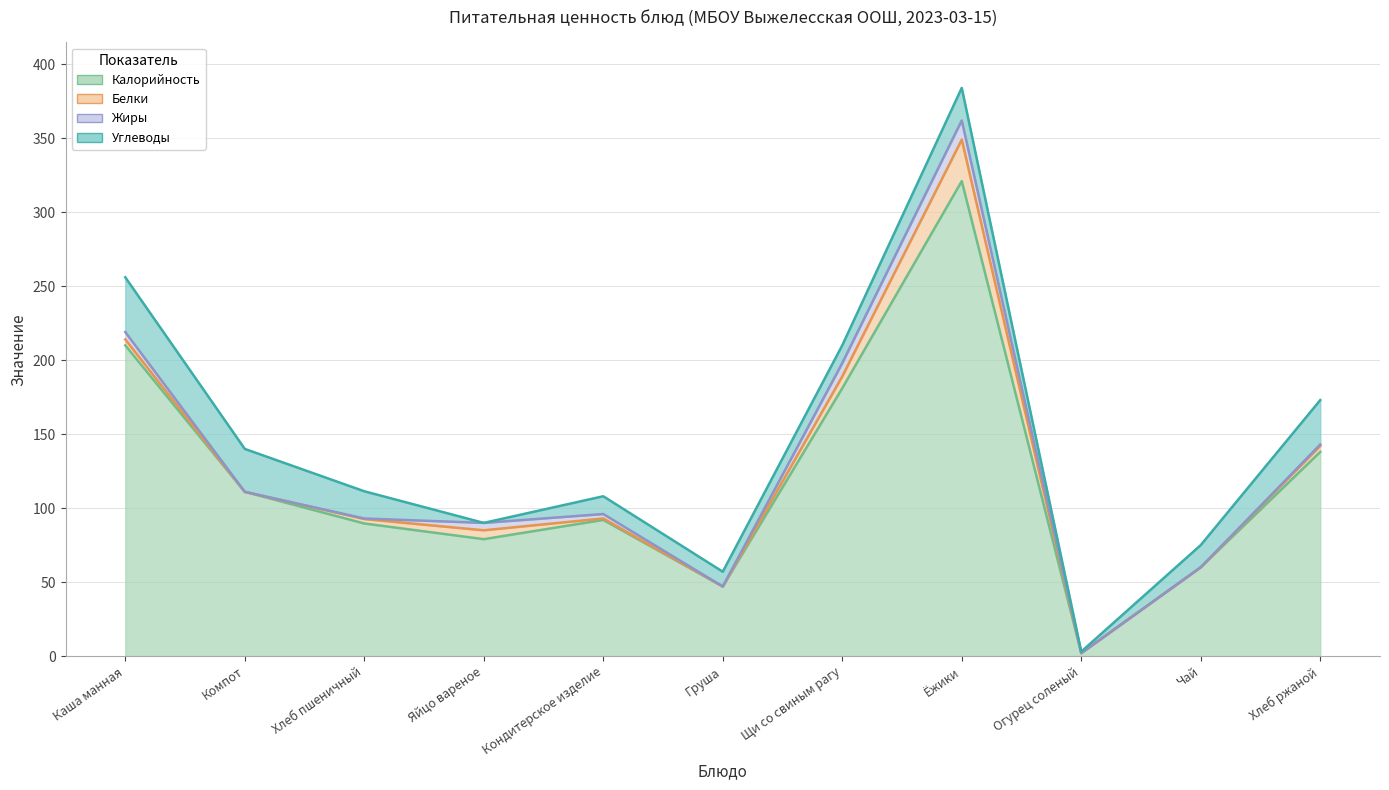

True or false: Калорийность and Углеводы cross at least once.

False